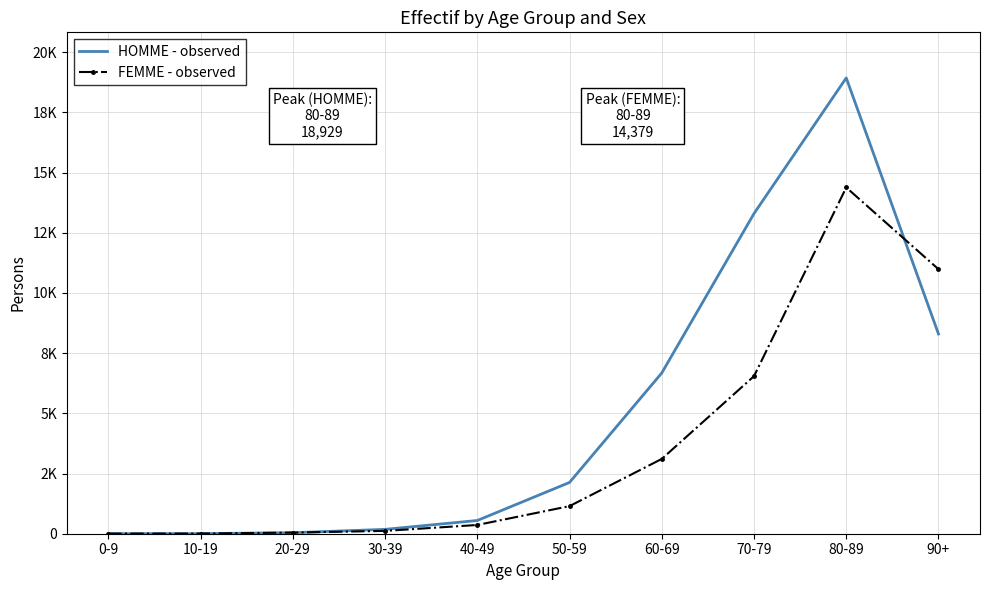

What are all the series names shown in the legend?

HOMME - observed, FEMME - observed